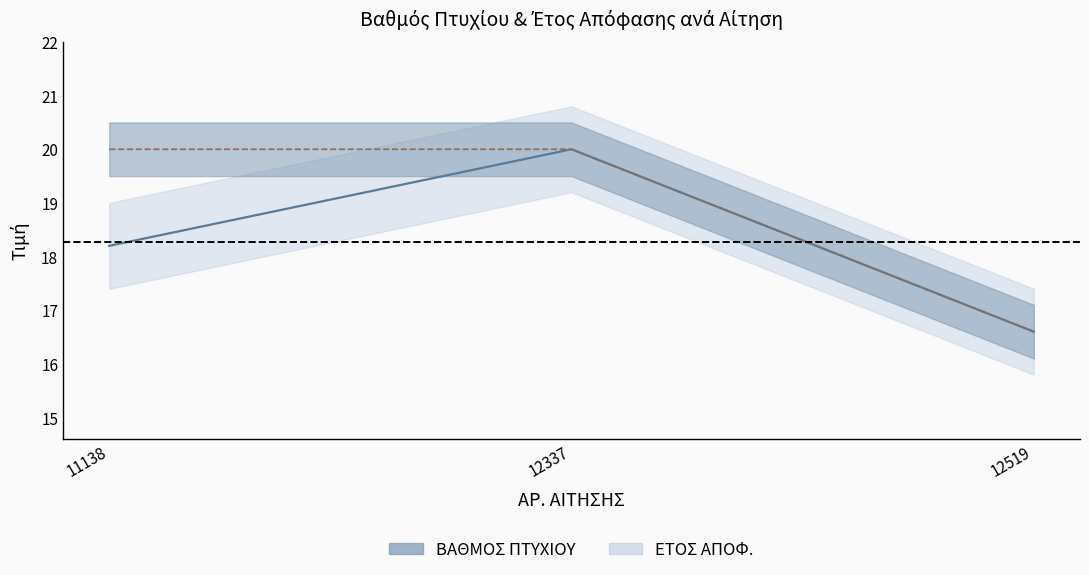

List the series in order of their peak value, highest first.

ΒΑΘΜΟΣ ΠΤΥΧΙΟΥ, ΕΤΟΣ ΑΠΟΦ.